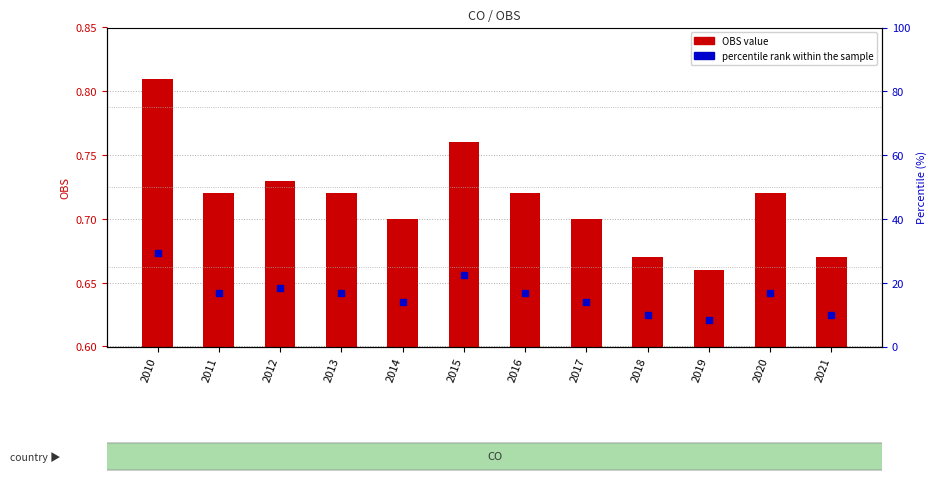

What are all the series names shown in the legend?

OBS value, percentile rank within the sample